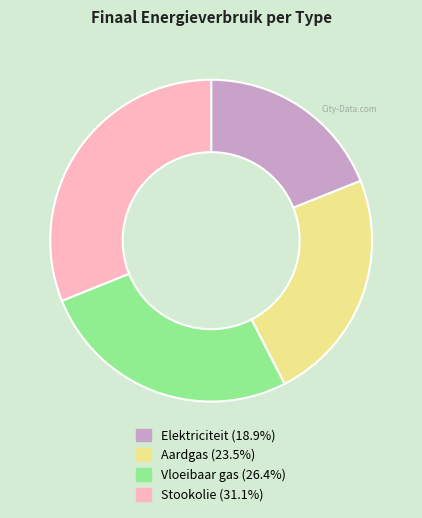

Is there a majority slice in this chart?

No